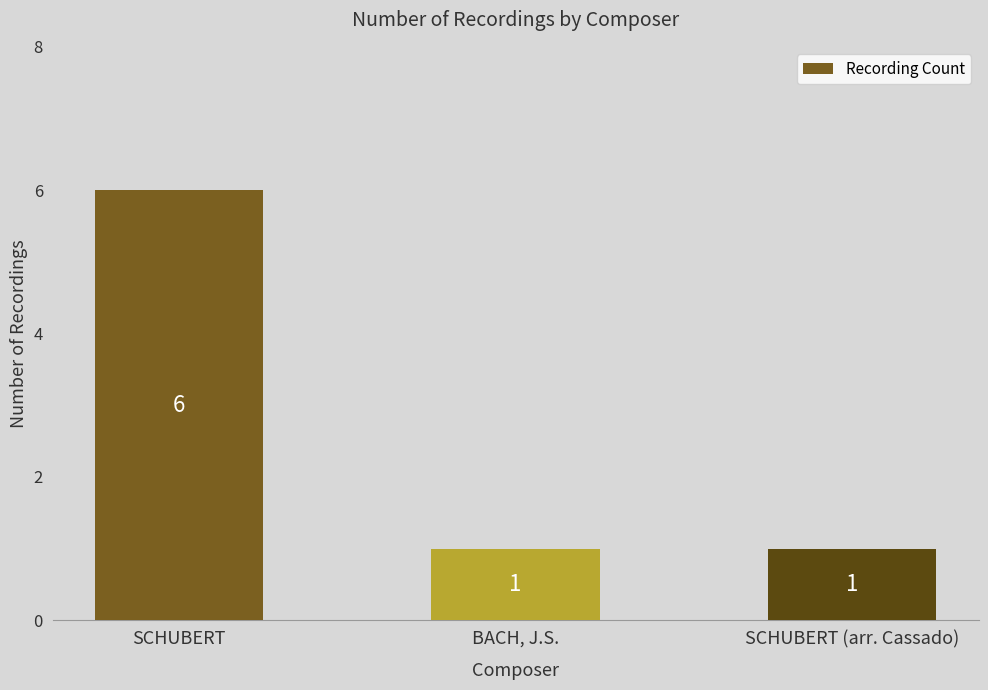

Is it true that the value at BACH, J.S. is 2?

False